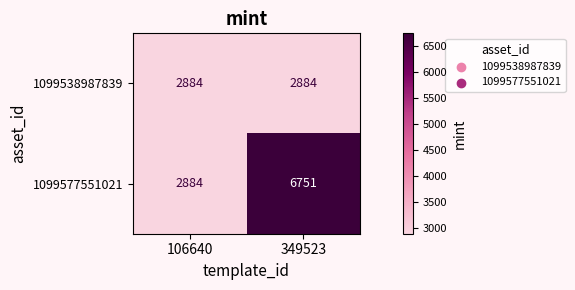

What is the greatest value displayed?

6751